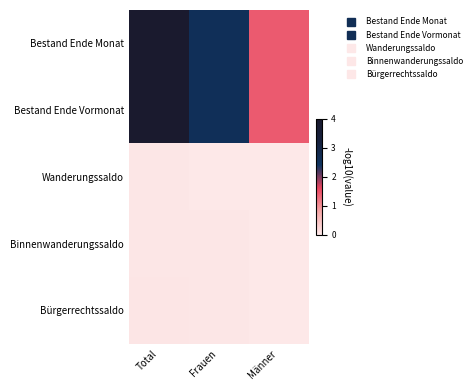

Rank the series by their maximum value, from lowest to highest.

Wanderungssaldo, Binnenwanderungssaldo, Bürgerrechtssaldo, Bestand Ende Vormonat, Bestand Ende Monat